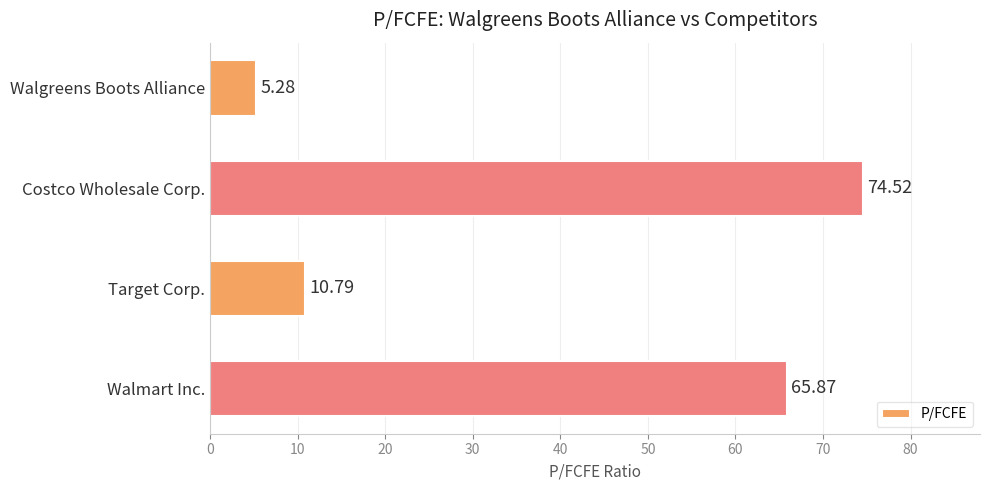

List the labels in order of value, largest first.

Costco Wholesale Corp., Walmart Inc., Target Corp., Walgreens Boots Alliance